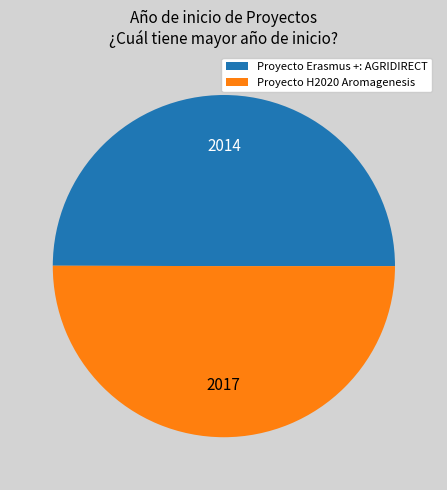

Is it true that Proyecto H2020 Aromagenesis is 62% of the pie?

False